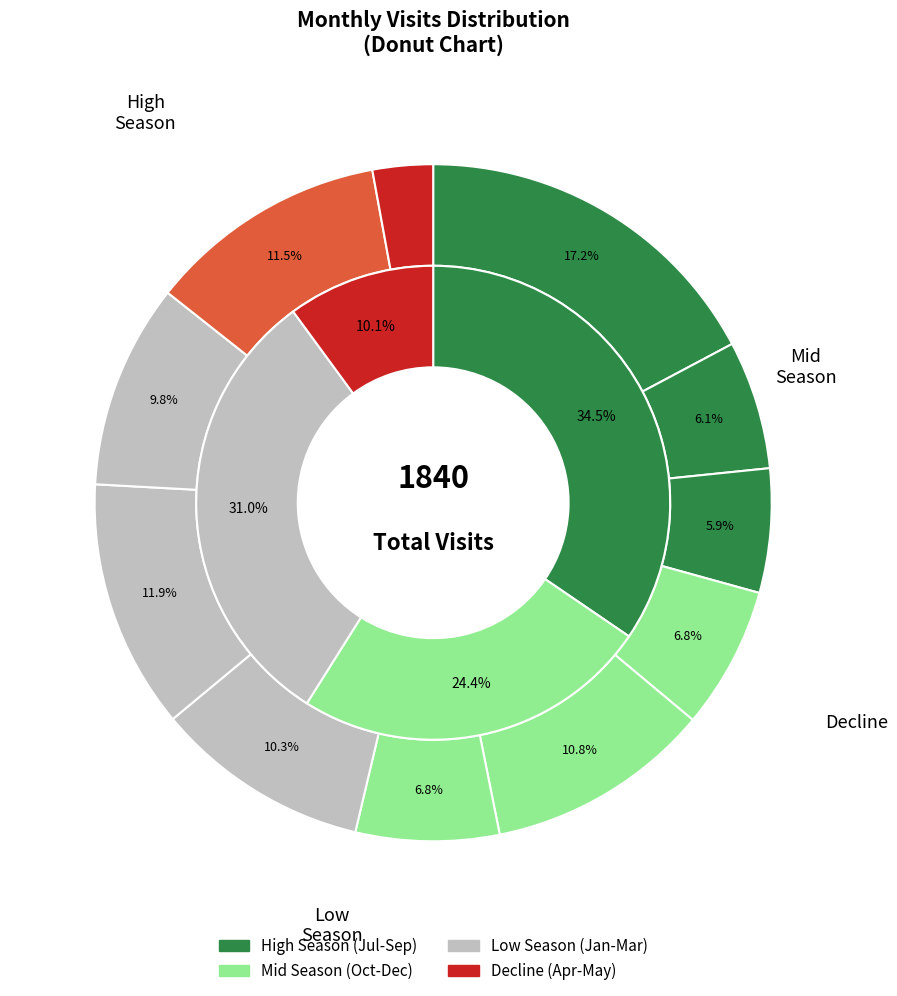

To the nearest percent, what is the combined percentage of 2023-11 and 2023-10?

18%